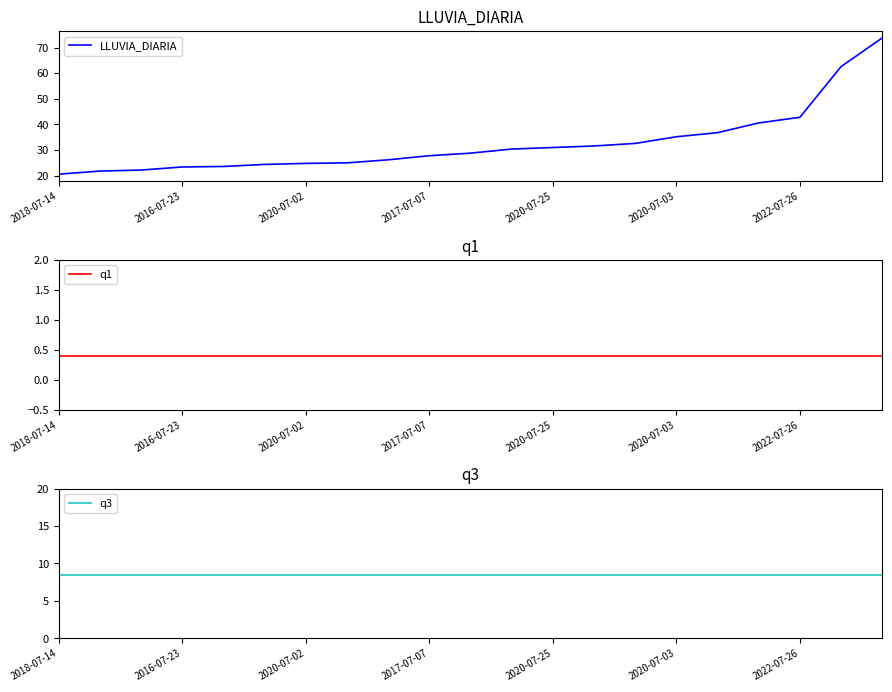

True or false: LLUVIA_DIARIA has a value of 35.2 at 2020-07-03.

True